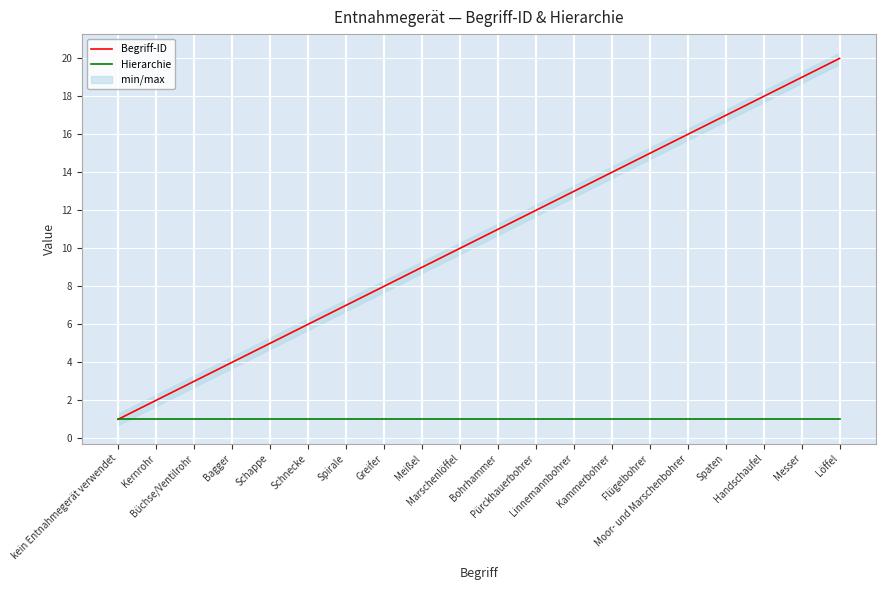

What is the average value of the Hierarchie series?

1